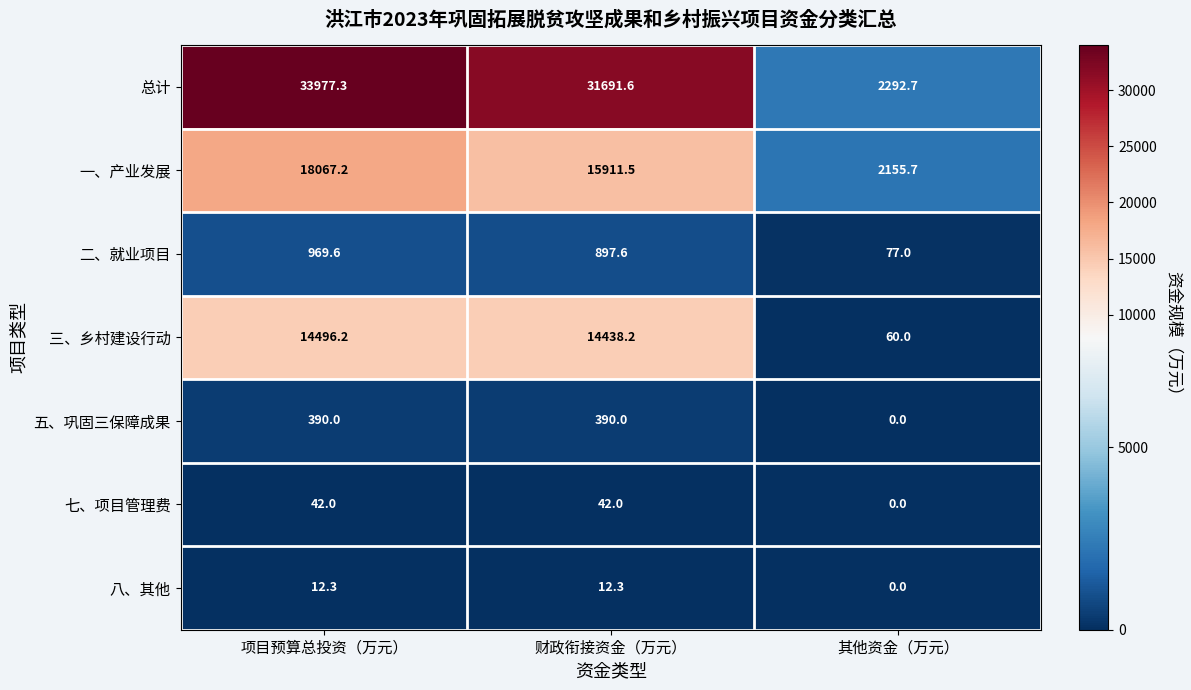

What is the average value of the 一、产业发展 series?

12044.8